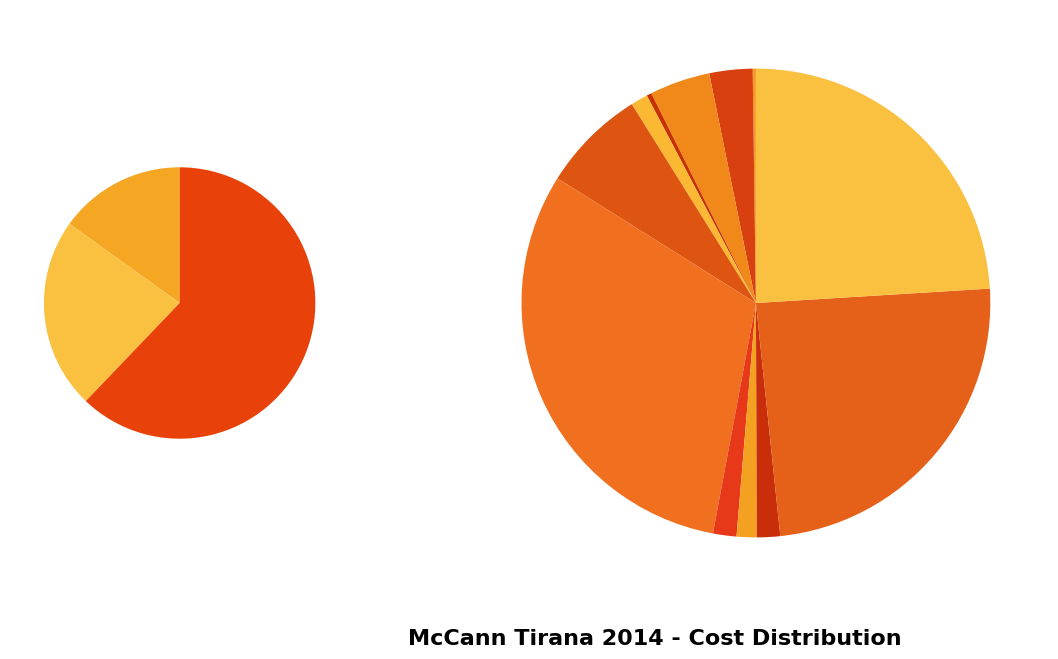

True or false: KRKA cost accounts for 11% of the total.

False